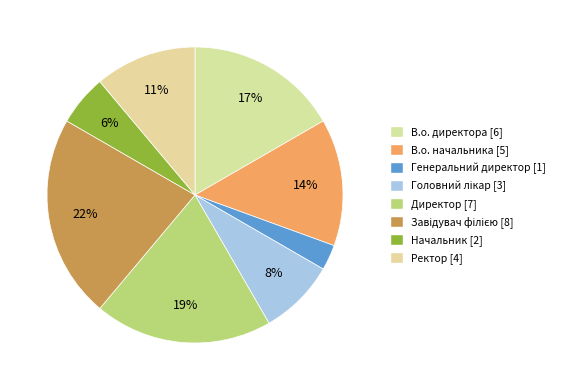

To the nearest percent, what is the difference between the Завідувач філією and В.о. начальника slice percentages?

8%